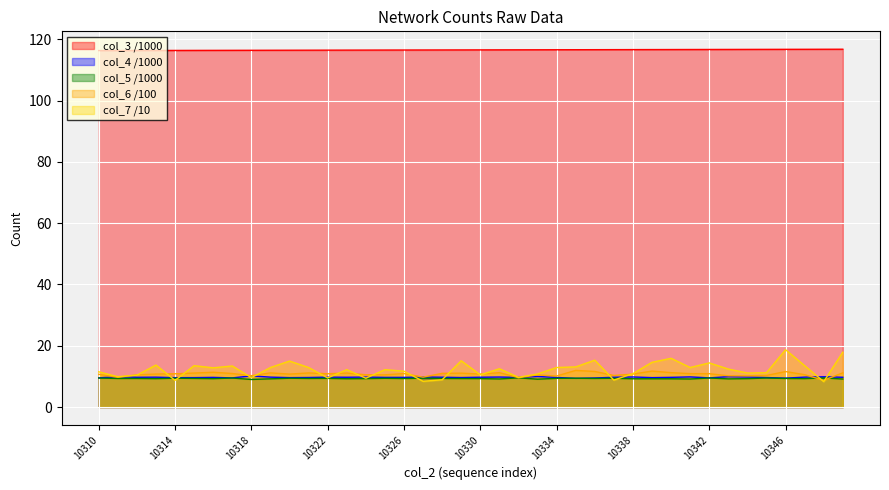

How many lines are shown in the chart?

5